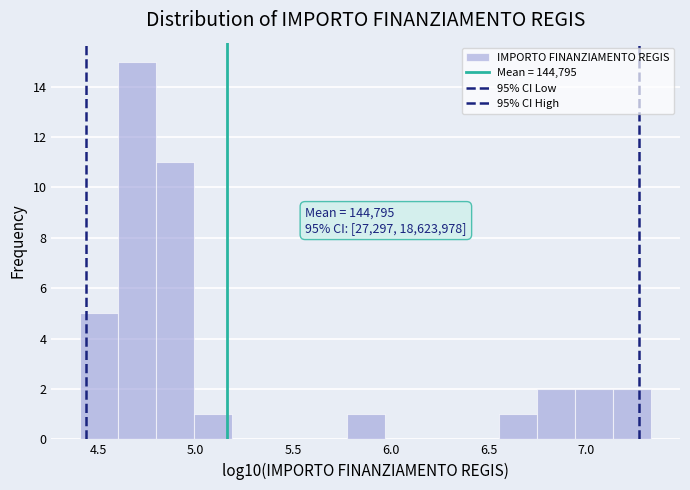

Read against the x-axis, roughly where is the centre of the tallest bar?

4.70